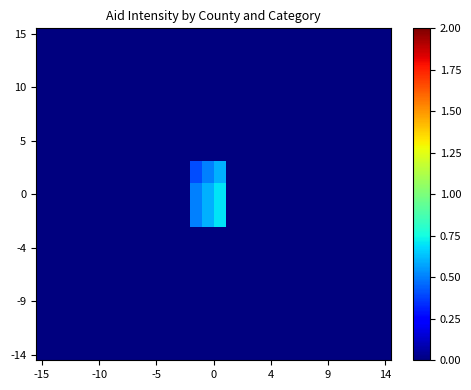

At how many categories does at least one series exceed 0?

3